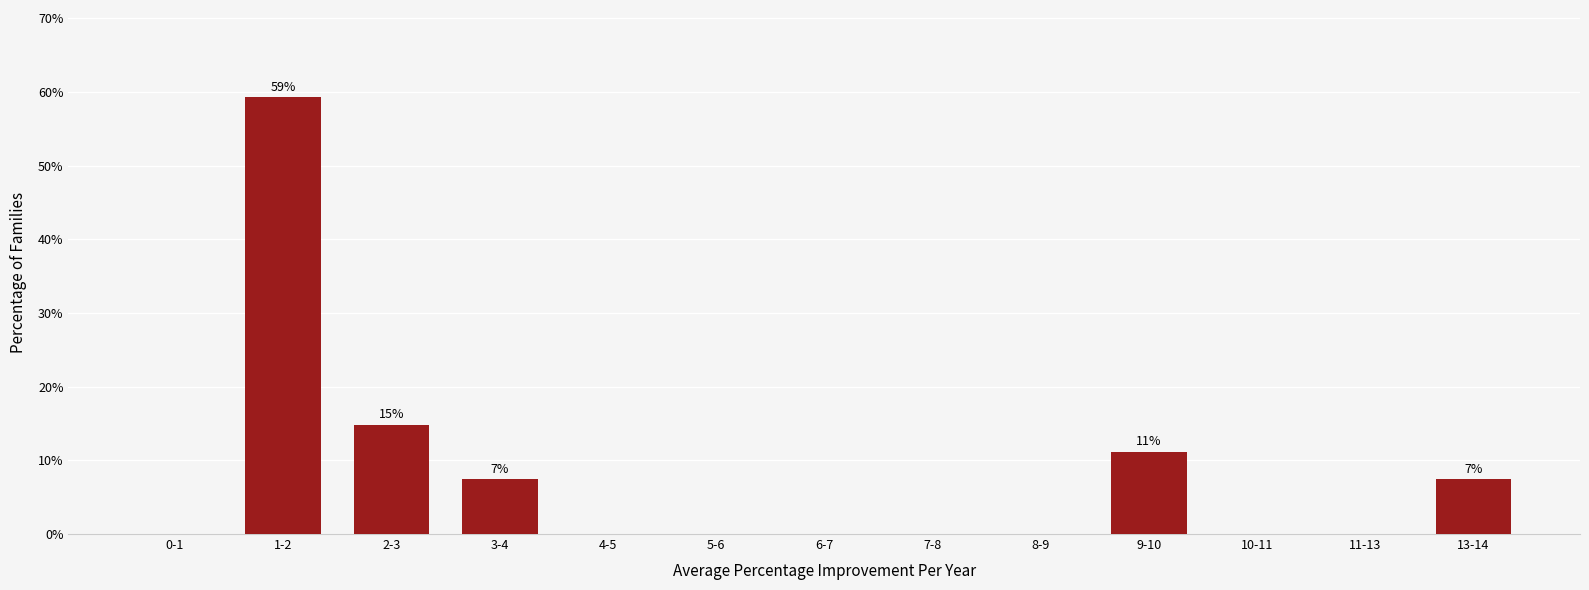

Reading left to right, extract all data points from this chart.

0-1=0.0	1-2=59.3	2-3=14.8	3-4=7.4	4-5=0.0	5-6=0.0	6-7=0.0	7-8=0.0	8-9=0.0	9-10=11.1	10-11=0.0	11-13=0.0	13-14=7.4